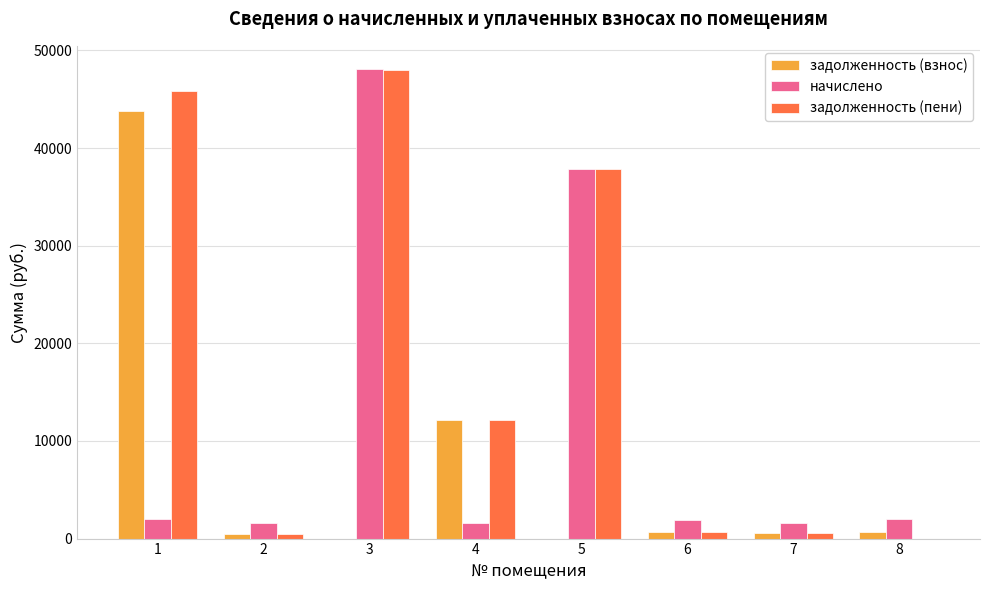

The value of начислено at 2 is 1550.7. True or false?

True